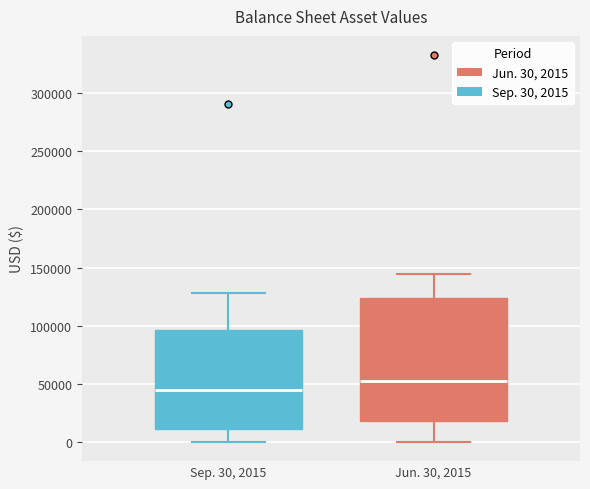

Reading left to right, read every box against the y-axis: the position of its median line, the range the box covers, and the ends of its whiskers. The values are not printed on the chart, so give them approximately, as read against the axis.

Sep. 30, 2015: median 45000, box 10000 to 95000, whiskers 0 to 130000
Jun. 30, 2015: median 55000, box 20000 to 125000, whiskers 0 to 145000